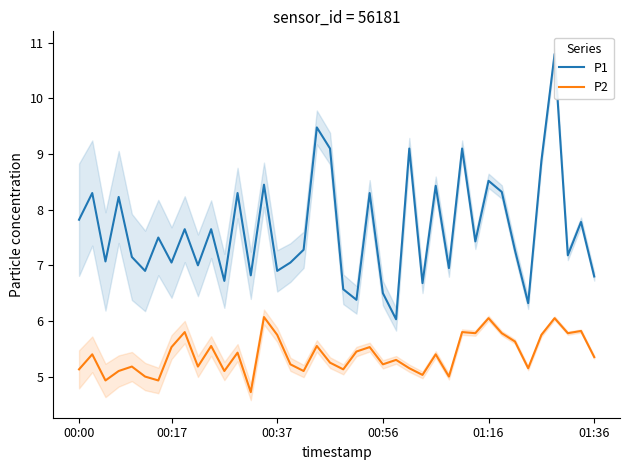

Reading right to left, what are all the values shown in this chart?

P1: 6.8	7.8	7.2	10.8	8.9	6.3	7.3	8.3	8.5	7.4	9.1	7.0	8.4	6.7	9.1	6.0	6.5	8.3	6.4	6.6	9.1	9.5	7.3	7.0	6.9	8.4	6.8	8.3	6.7	7.7	7.0	7.7	7.0	7.5	6.9	7.2	8.2	7.1	8.3	7.8
P2: 5.3	5.8	5.8	6.0	5.8	5.2	5.6	5.8	6.0	5.8	5.8	5.0	5.4	5.0	5.2	5.3	5.2	5.5	5.5	5.1	5.2	5.5	5.1	5.2	5.8	6.1	4.7	5.4	5.1	5.5	5.2	5.8	5.5	4.9	5.0	5.2	5.1	4.9	5.4	5.1